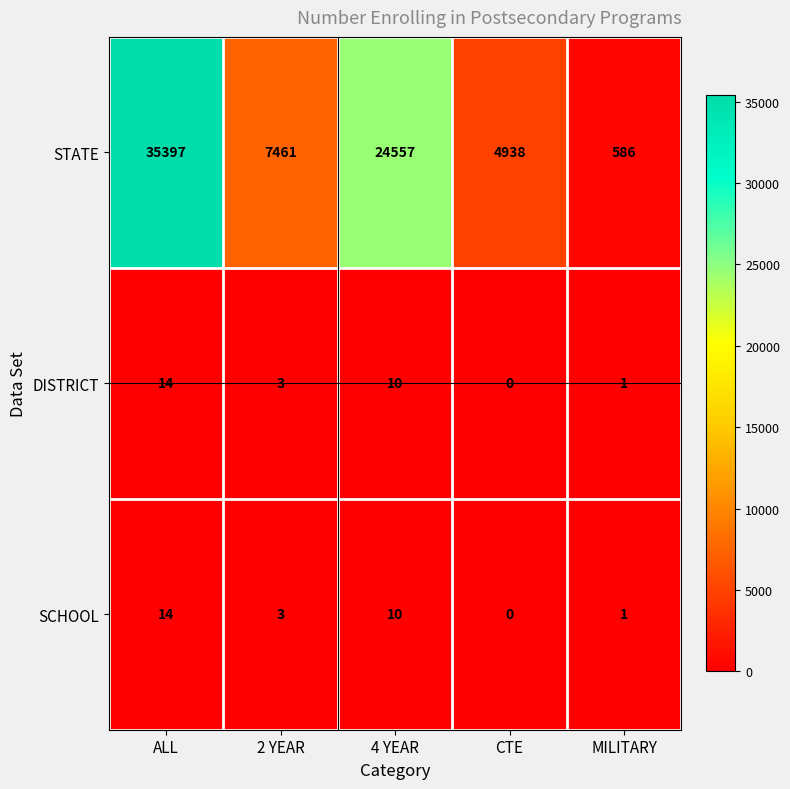

At which category is the sum across all series the highest?

ALL